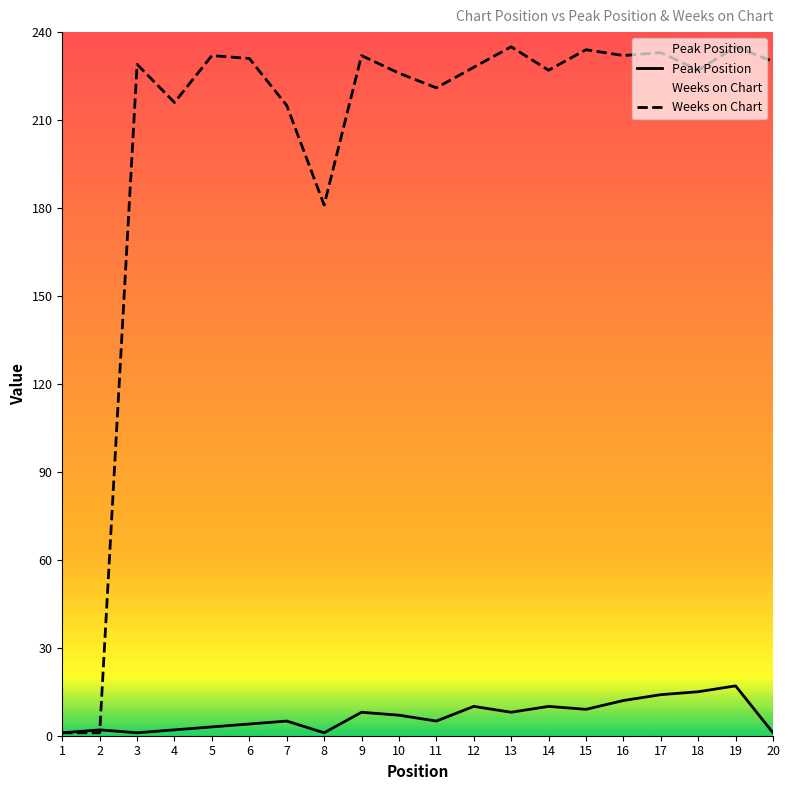

What is the value of the Weeks on Chart point at the 10th from the left?

226